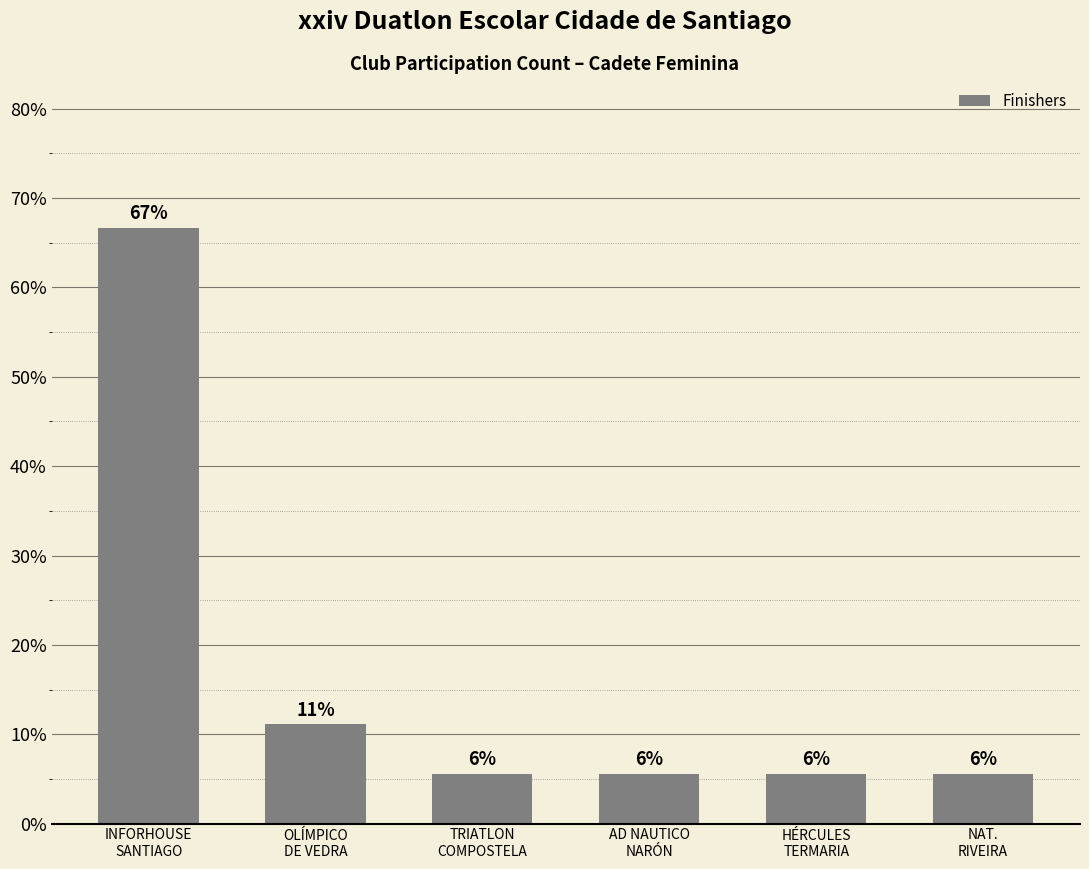

Which label corresponds to the largest value in the chart?

INFORHOUSE
SANTIAGO